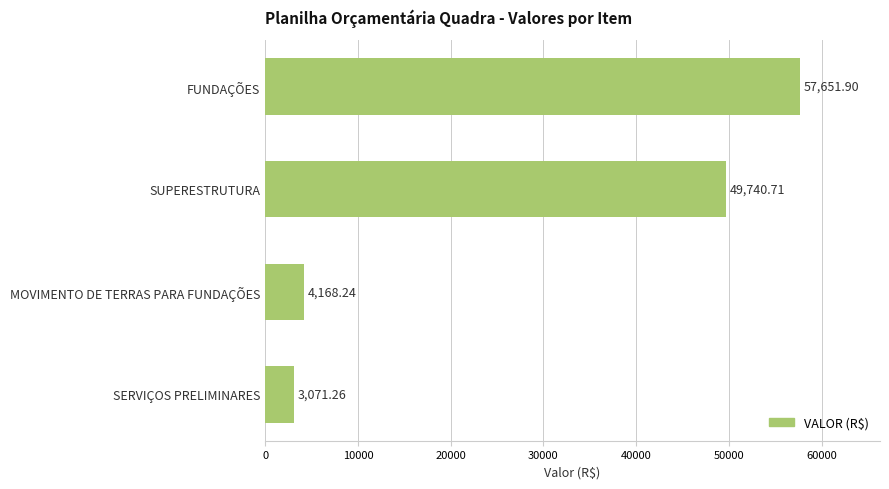

How many values exceed 49740?

2